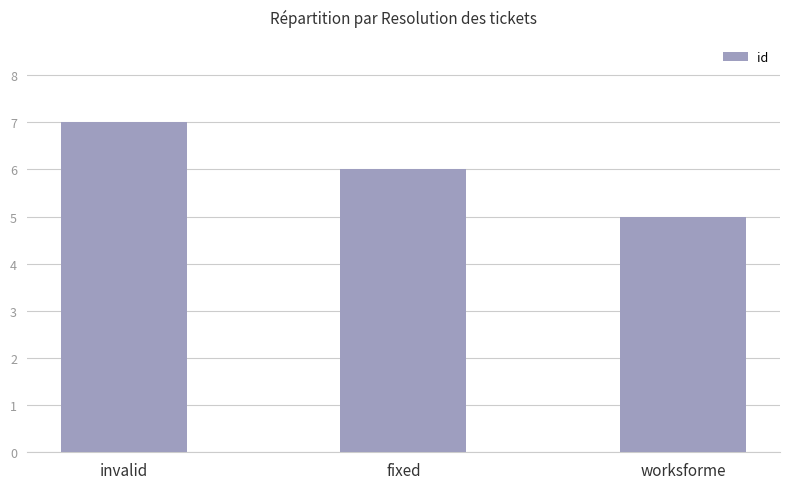

What is the average value?

6